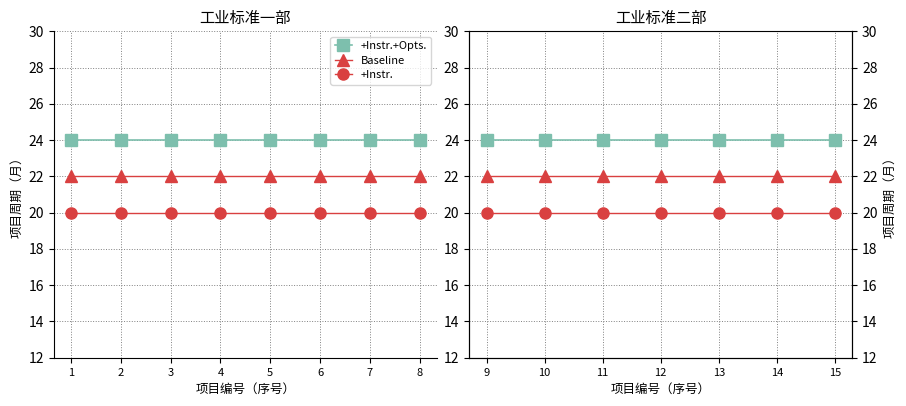

List the series in order of their peak value, highest first.

+Instr.+Opts., Baseline, +Instr.